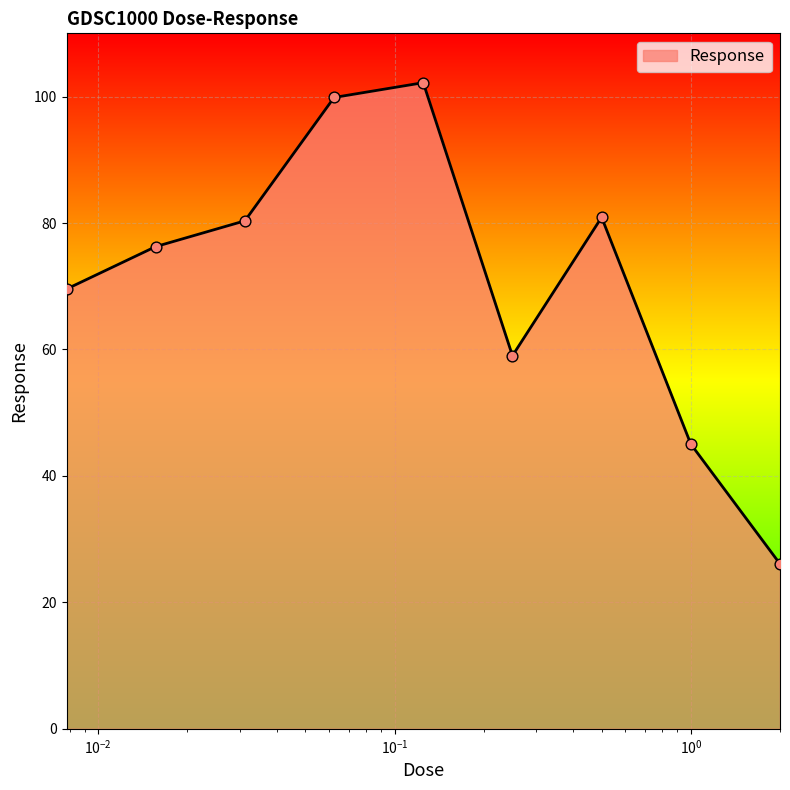

What is the maximum value shown in the chart?

102.2